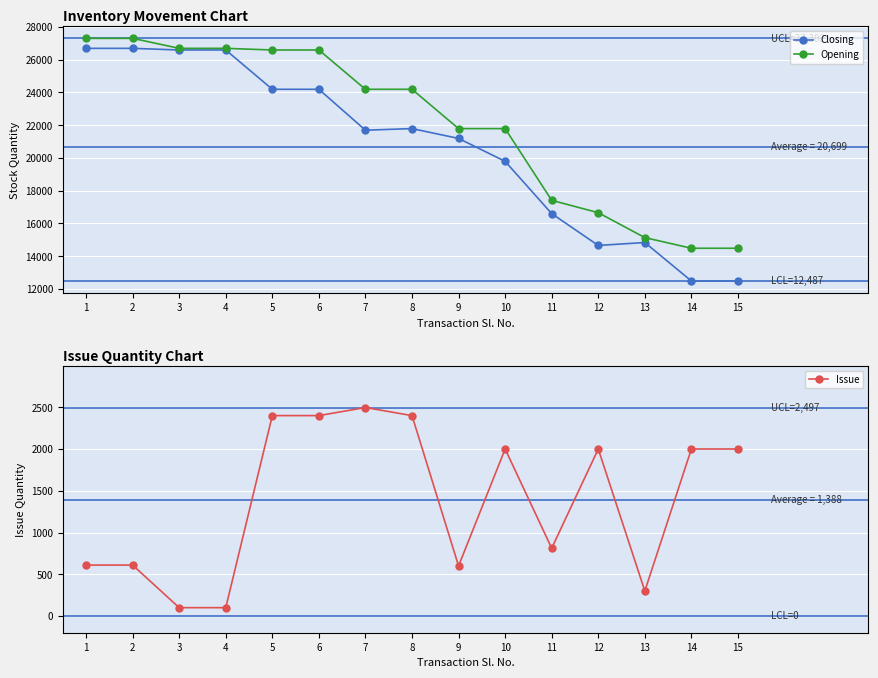

What is the difference between the highest and lowest values at 4?

26592